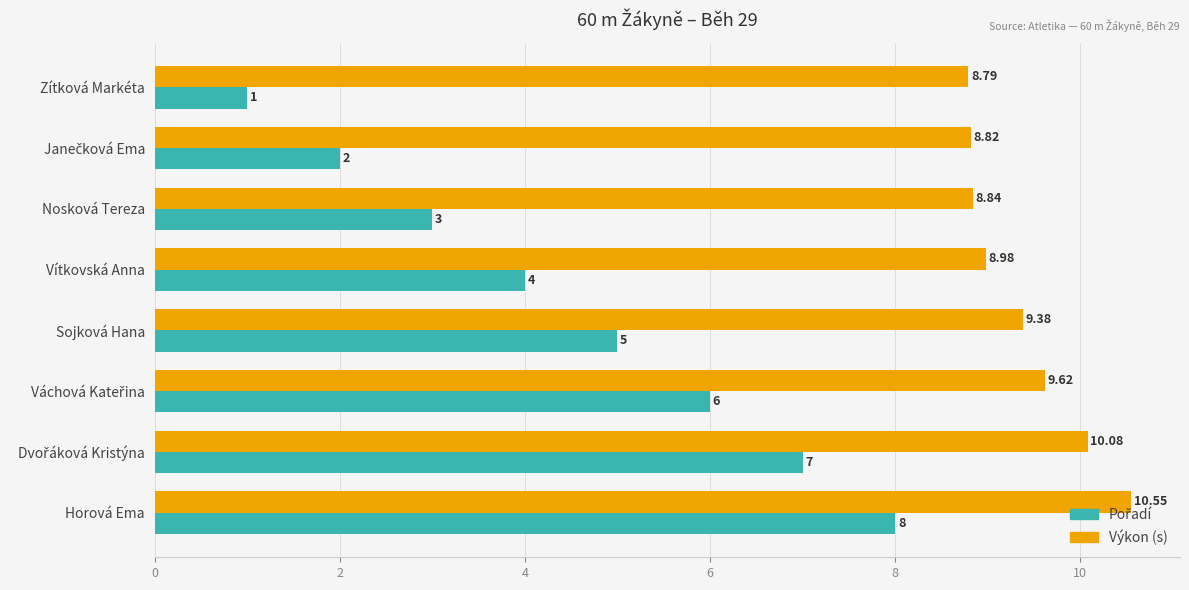

At which label is Výkon (s) closest to 9?

Vítkovská Anna